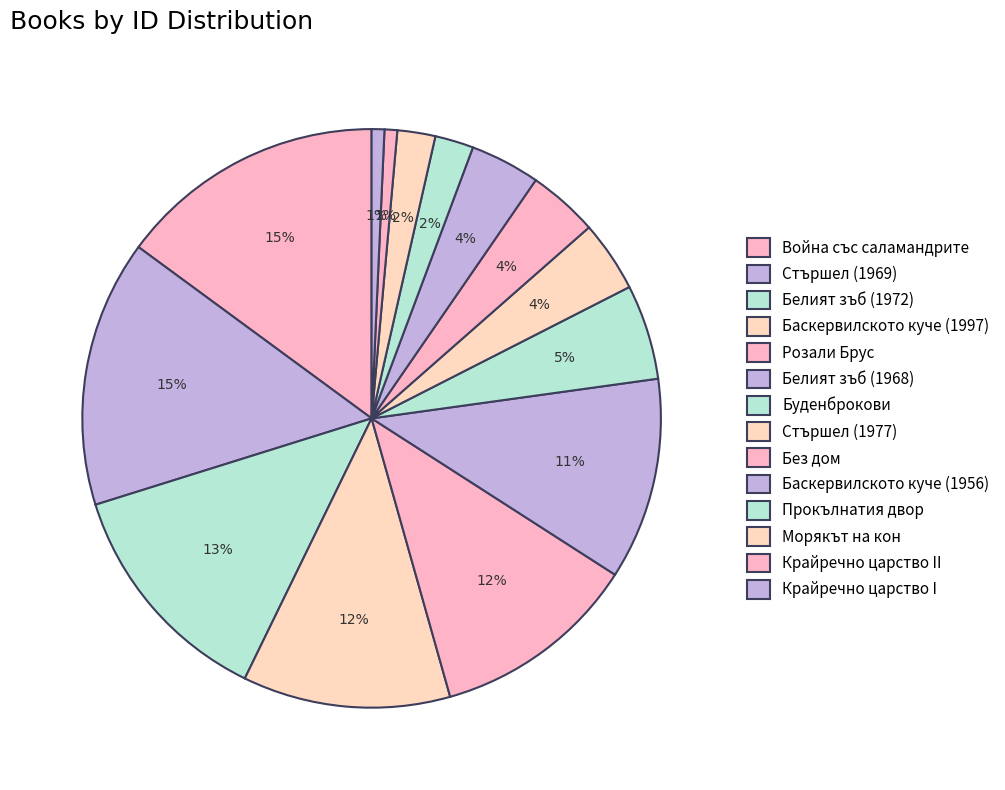

To the nearest percent, what is the difference between the largest and smallest slice percentages?

14%